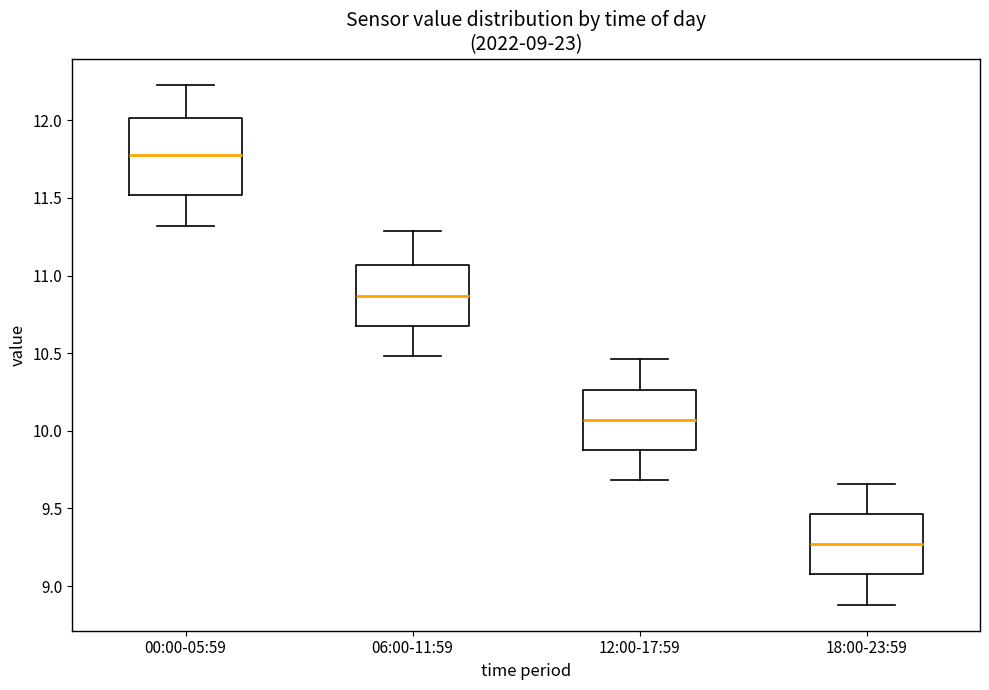

Which box's median line is the highest?

00:00-05:59